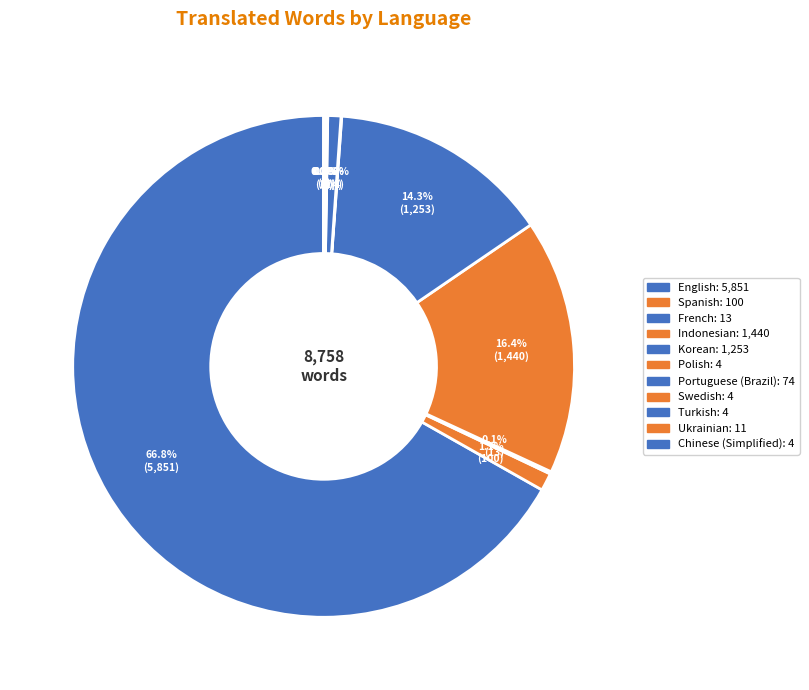

Which category has the biggest portion of the pie?

English